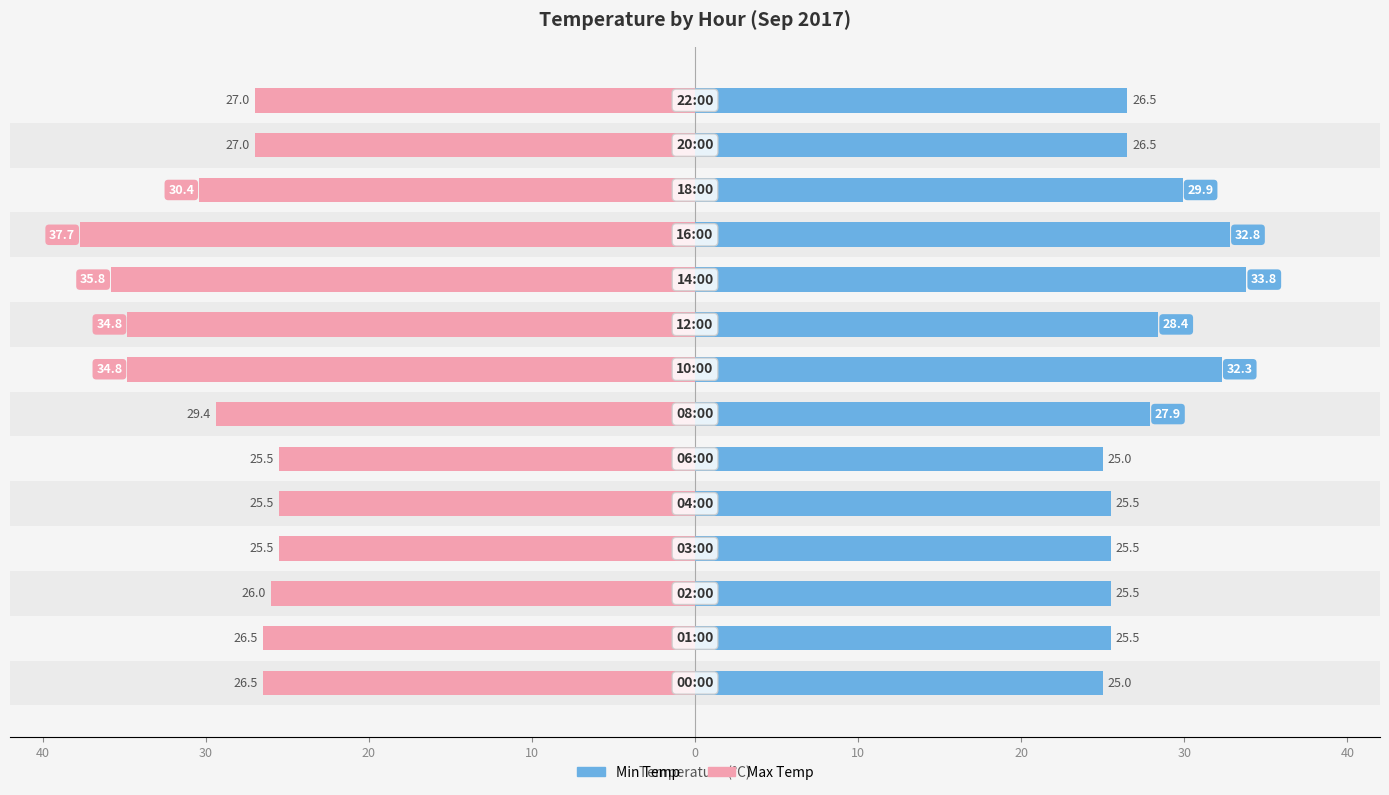

Rank the series at 40 from highest to lowest value.

Min Temp, Max Temp